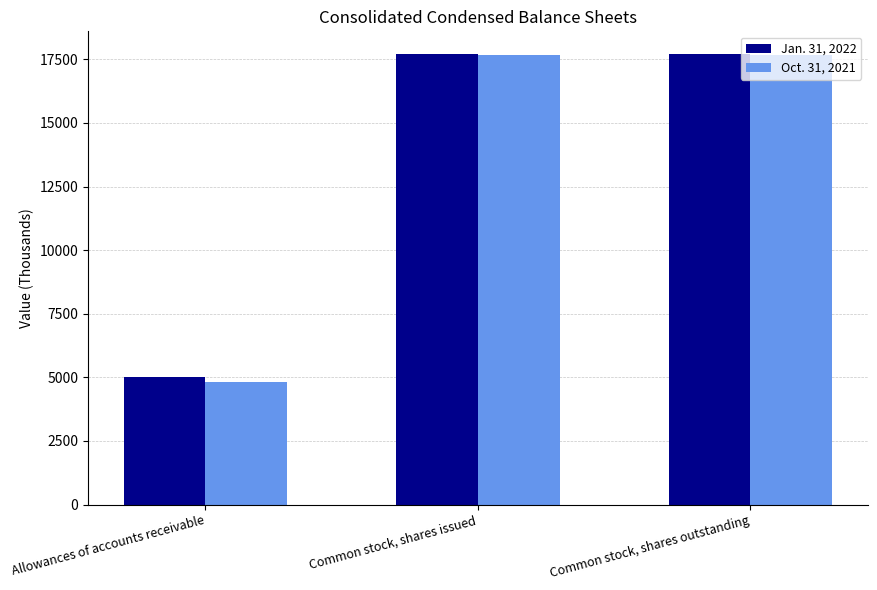

Which series has the largest range (max minus min)?

Oct. 31, 2021